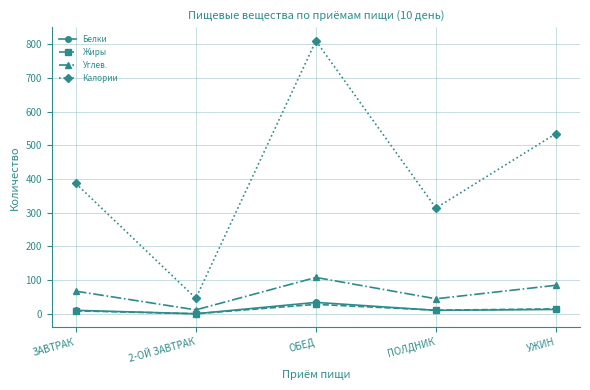

List the labels in order of Калории value, smallest first.

2-ОЙ ЗАВТРАК, ПОЛДНИК, ЗАВТРАК, УЖИН, ОБЕД